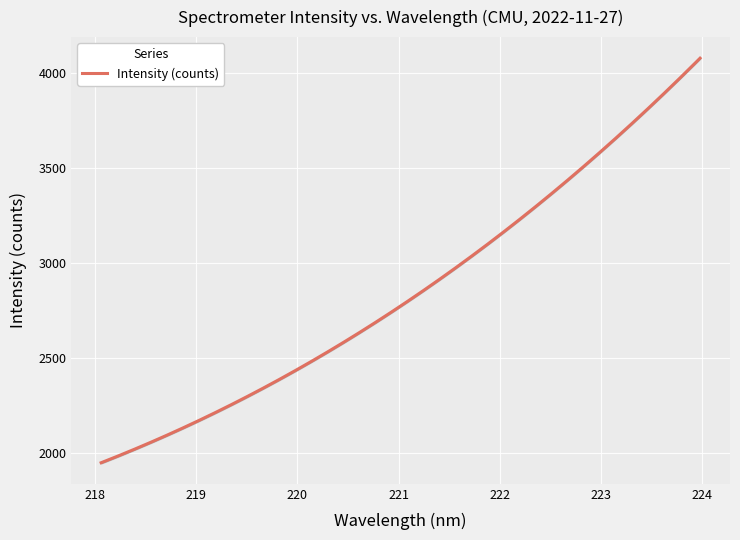

Does the chart display data point markers on the line(s)?

No